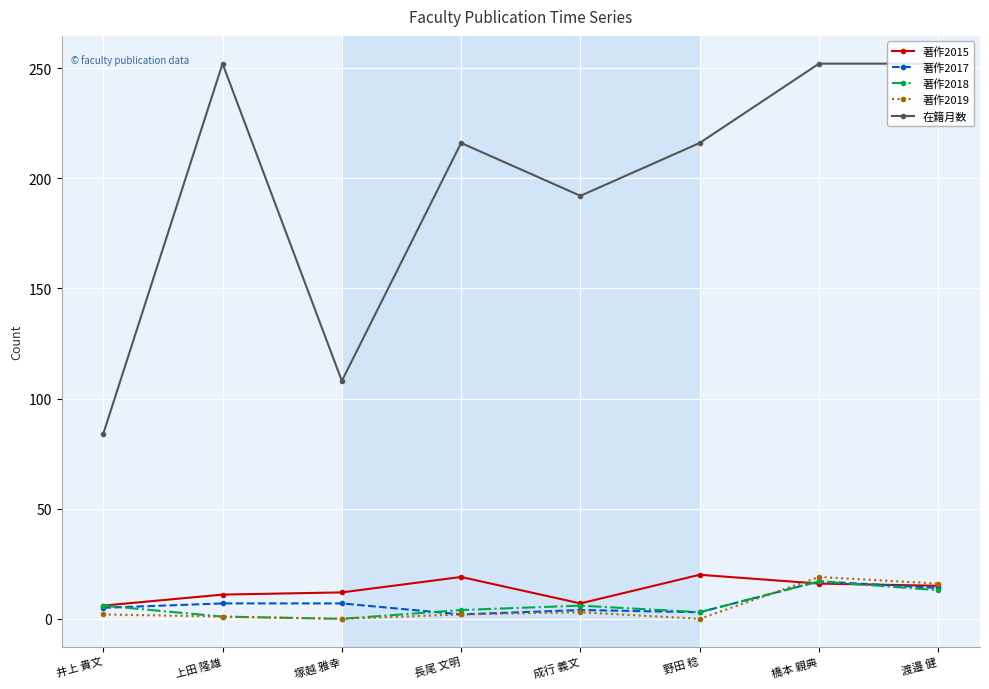

How many data points in 著作2017 are less than 7?

4